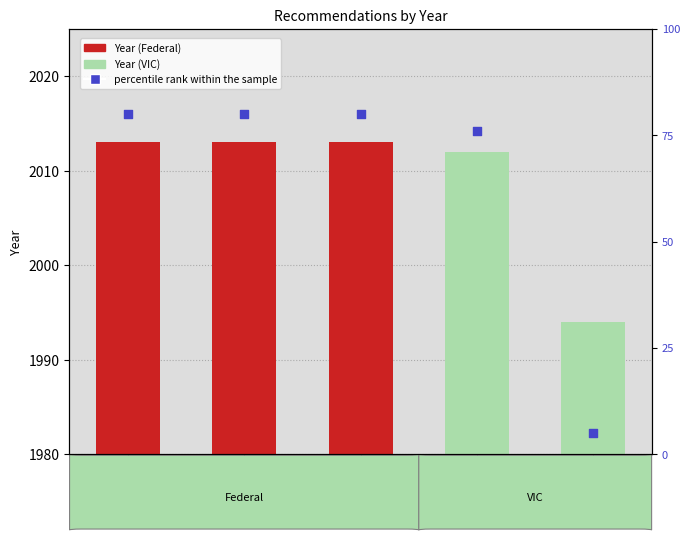

Which series contains the lowest Y value?

percentile rank within the sample